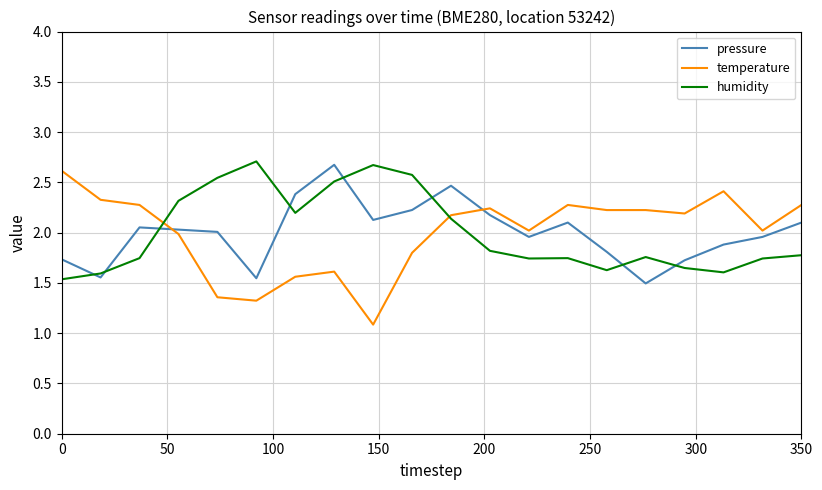

What is the greatest value displayed?

2.7